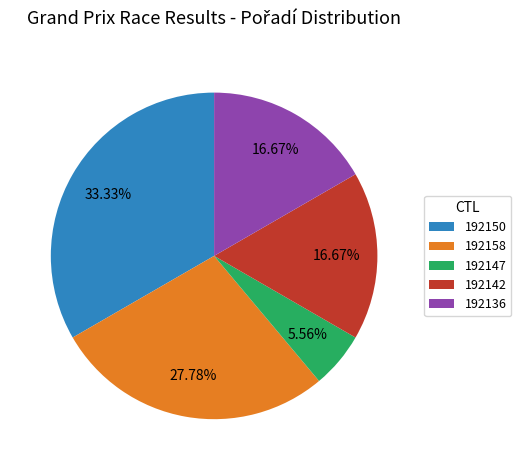

Is the sum of 192142 and 192147 greater than half?

No